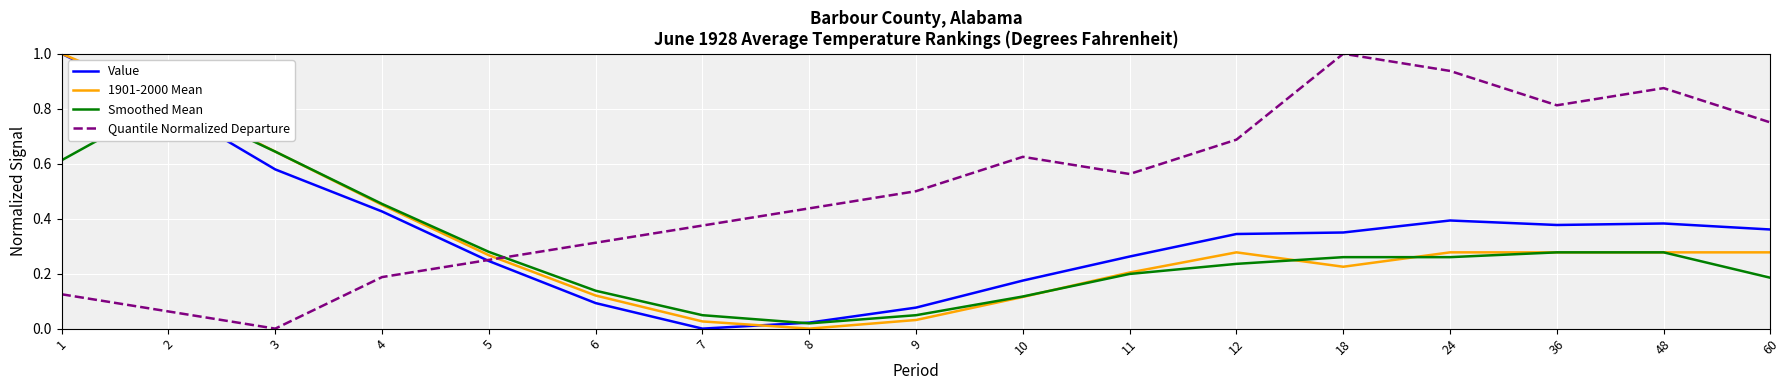

Does the chart display data point markers on the line(s)?

No